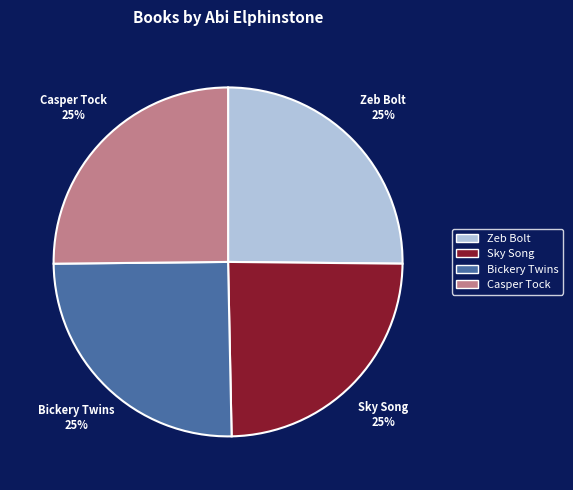

Is there any slice that represents more than half of the pie?

No